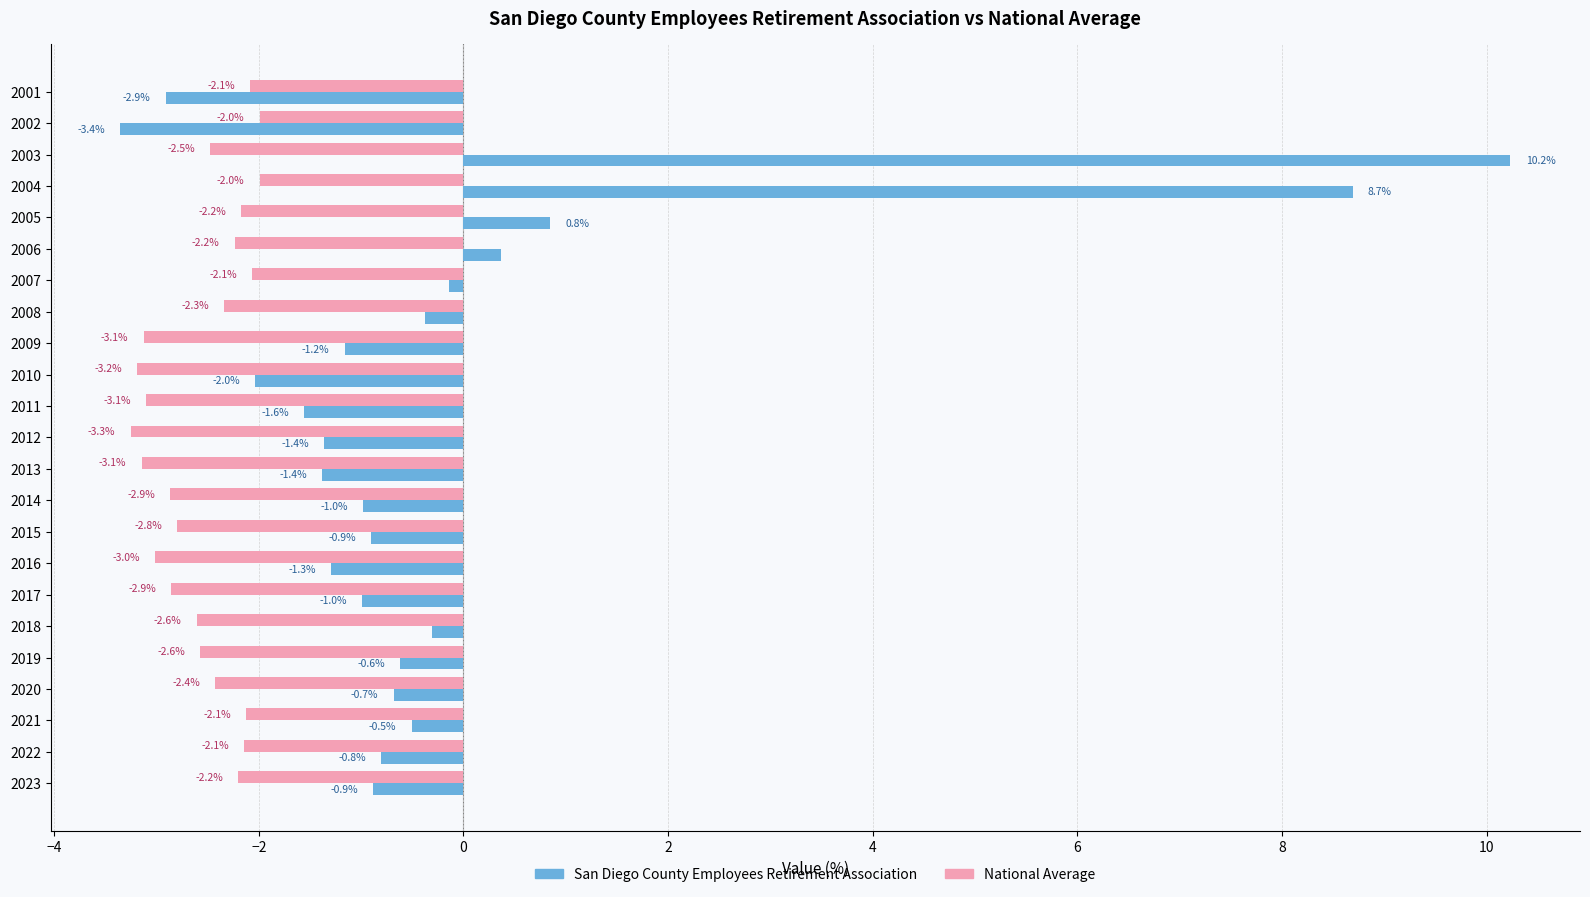

Which category has the lowest value in the San Diego County Employees Retirement Association series?

2002